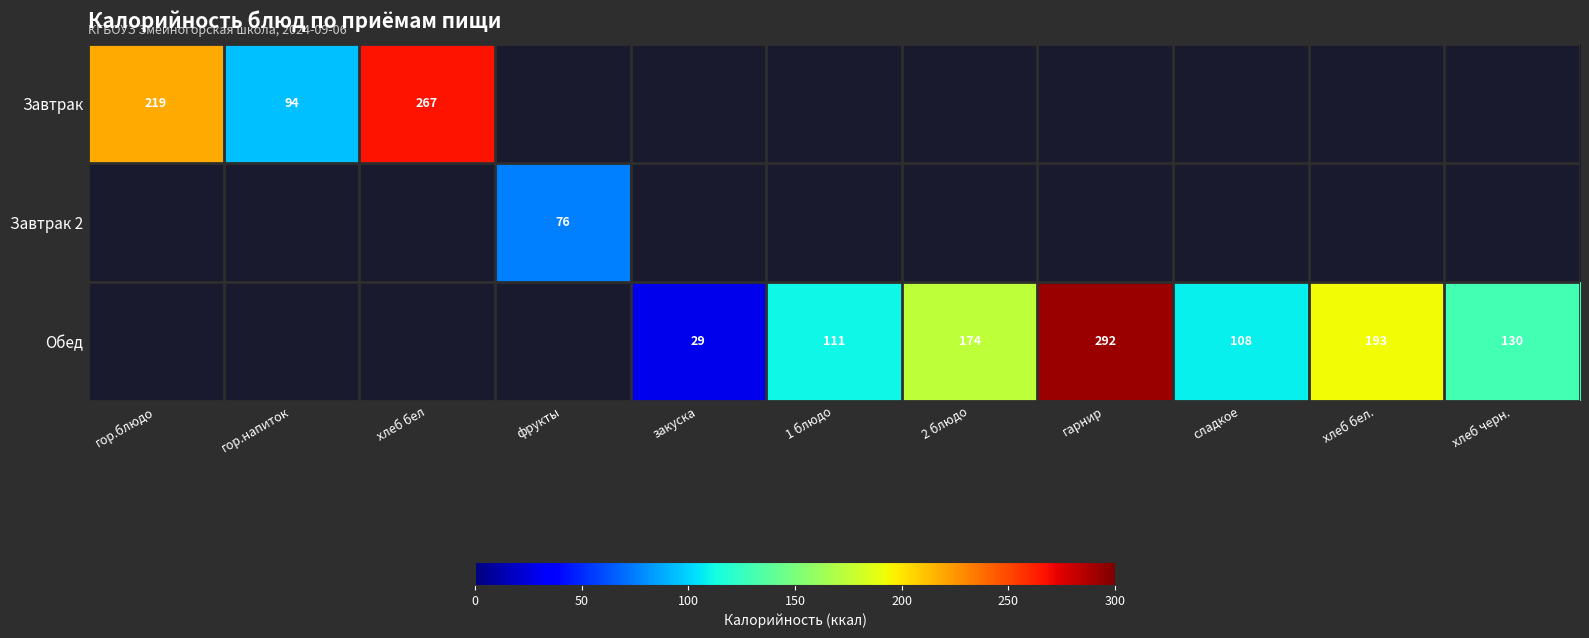

How many positive values does the Обед series have?

7